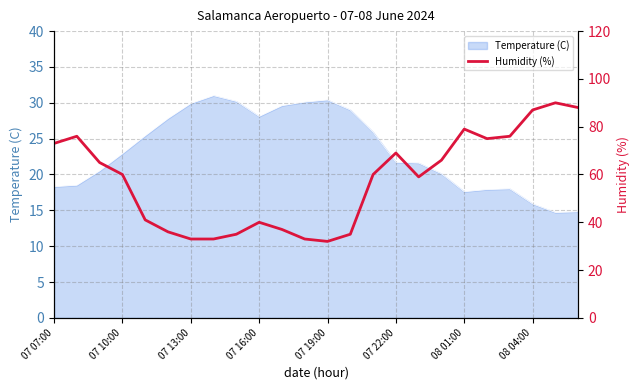

What is the highest value of the Temperature (C) series?

31.0